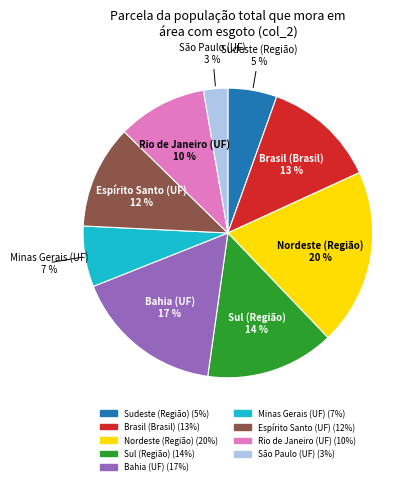

To the nearest percent, what is the difference between the Bahia (UF) and São Paulo (UF) slice percentages?

14%